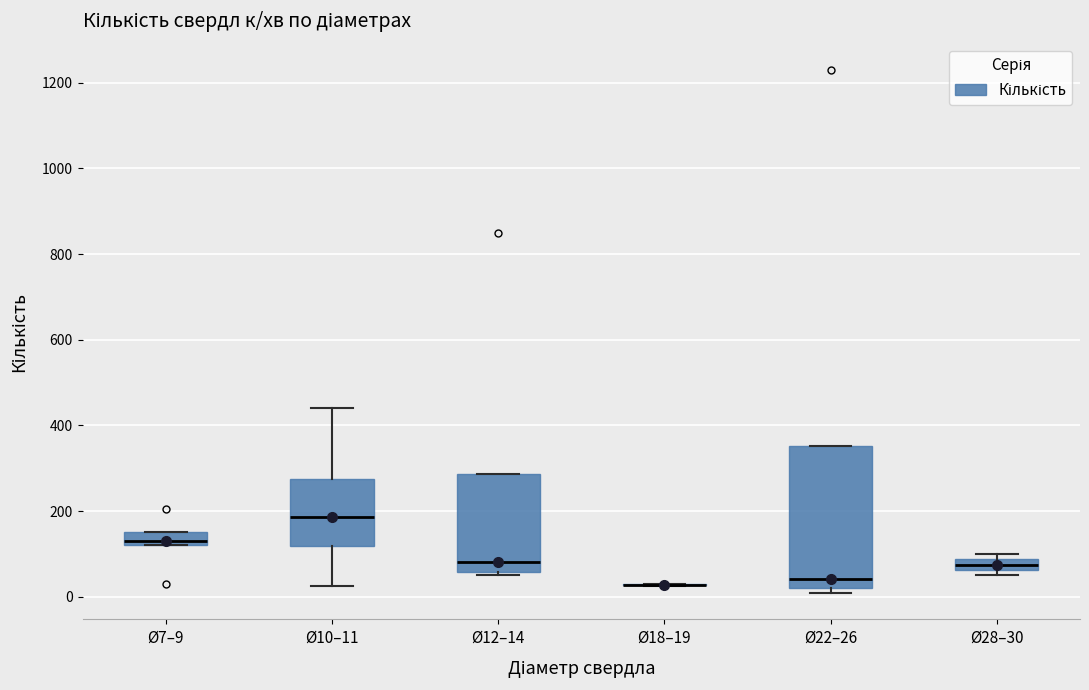

Which box is the tallest, from its lower edge to its upper edge?

Ø22–26